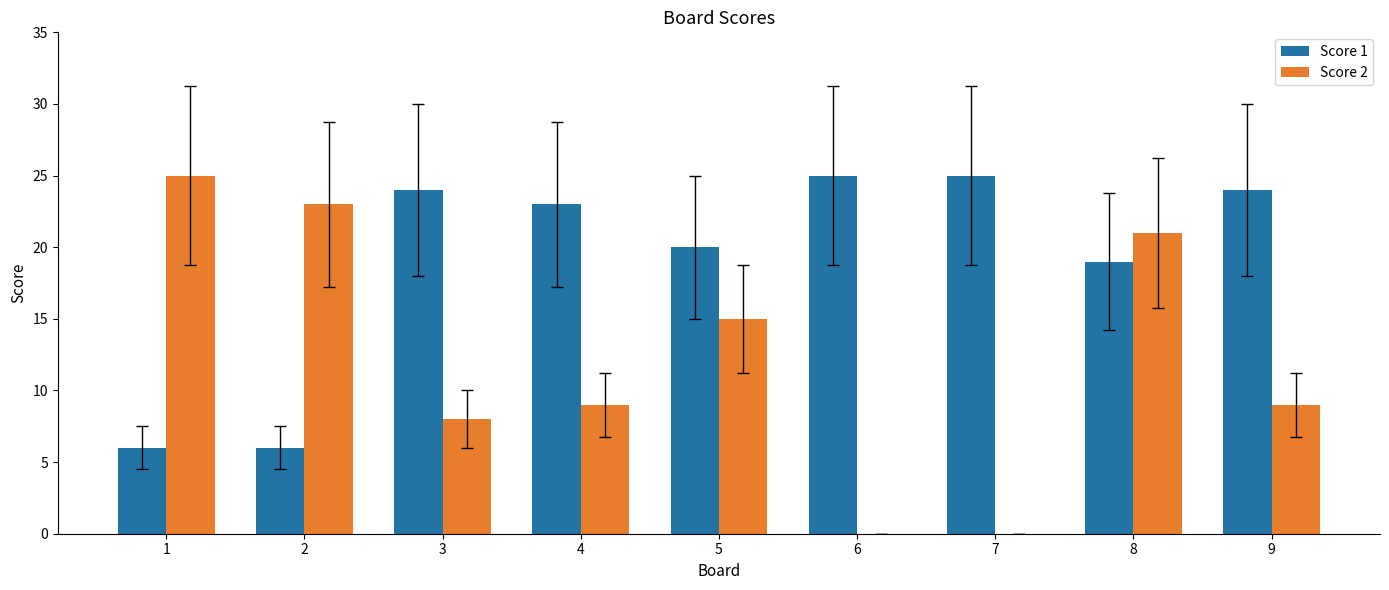

Reading right to left, extract all data points from this chart.

Score 1: 24	19	25	25	20	23	24	6	6
Score 2: 9	21	0	0	15	9	8	23	25